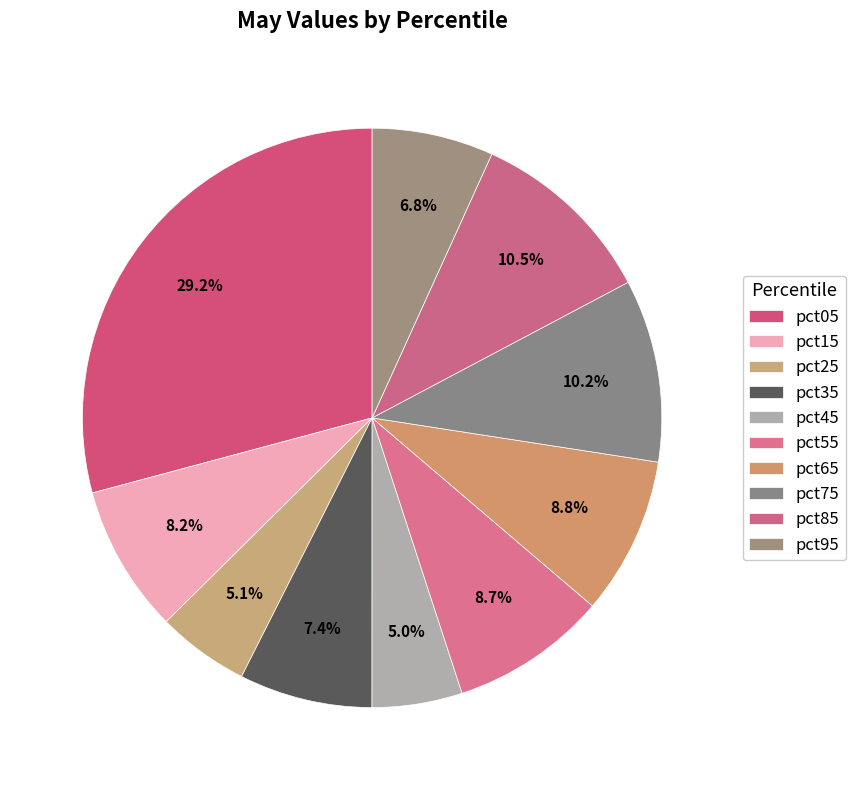

How many segments does this pie chart have?

10